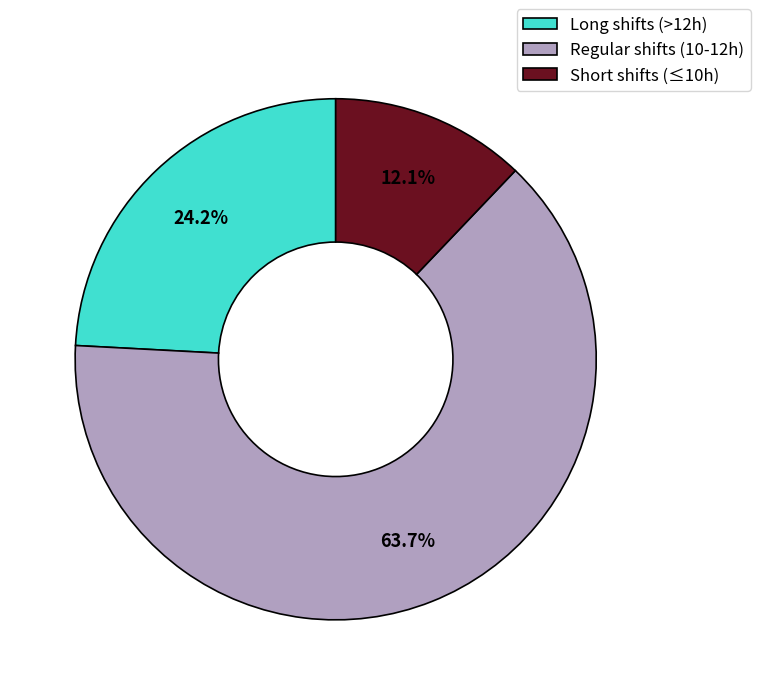

Combined, what portion of the pie is Long shifts (>12h) and Regular shifts (10-12h)?

87.9%